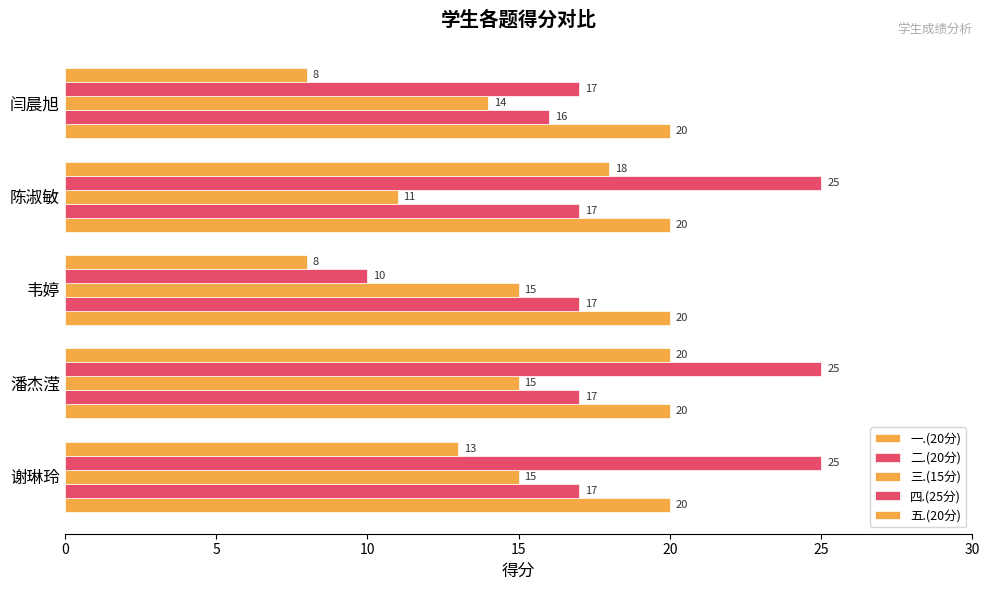

How many categories are shown in the chart?

5